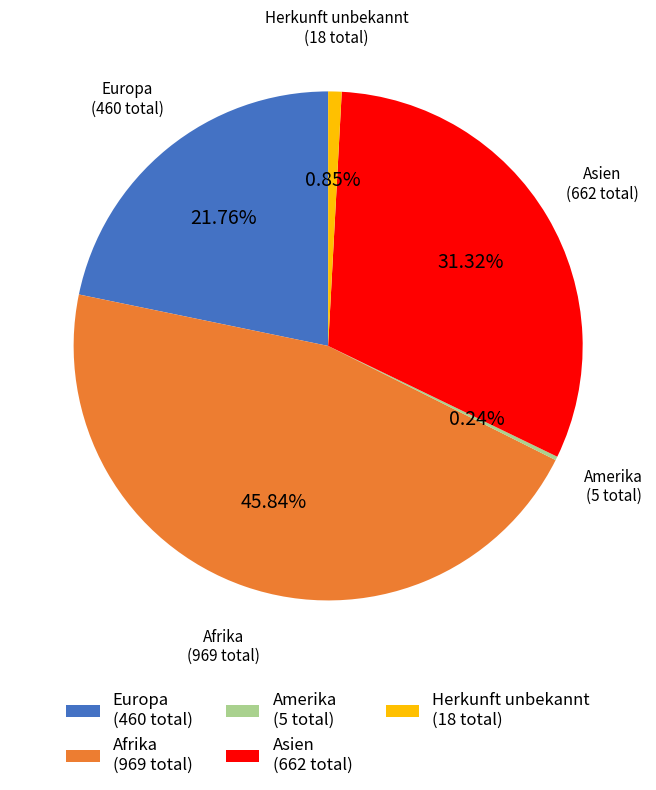

To the nearest percent, what is the difference between the largest and smallest slice percentages?

46%